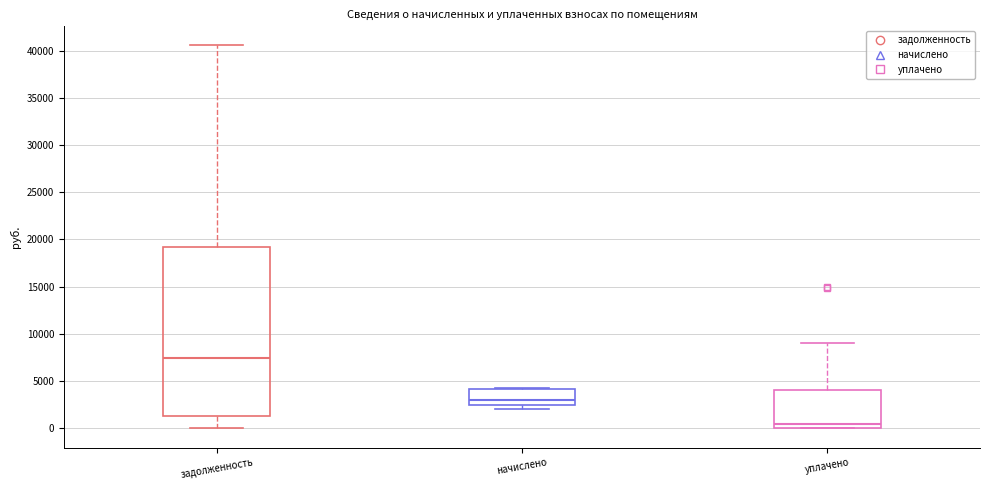

Reading left to right, transcribe this box plot: for each box, give where its median line is, the range the box spans, and where its two whiskers end, as read against the y-axis. The values are not printed on the chart, so give them approximately, as read against the axis.

задолженность: median 7500, box 1500 to 19000, whiskers 0 to 40500
начислено: median 3000, box 2500 to 4000, whiskers 2000 to 4500
уплачено: median 500, box 0 to 4000, whiskers 0 to 9000